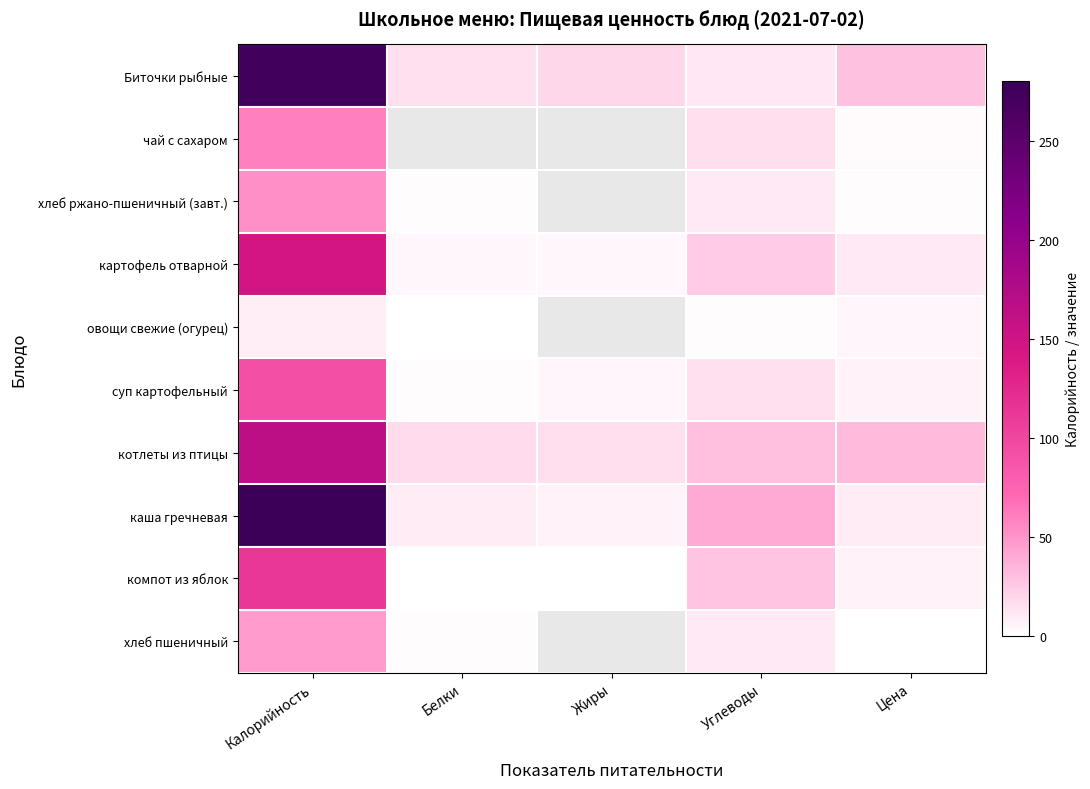

At how many categories does at least one series exceed 78?

1